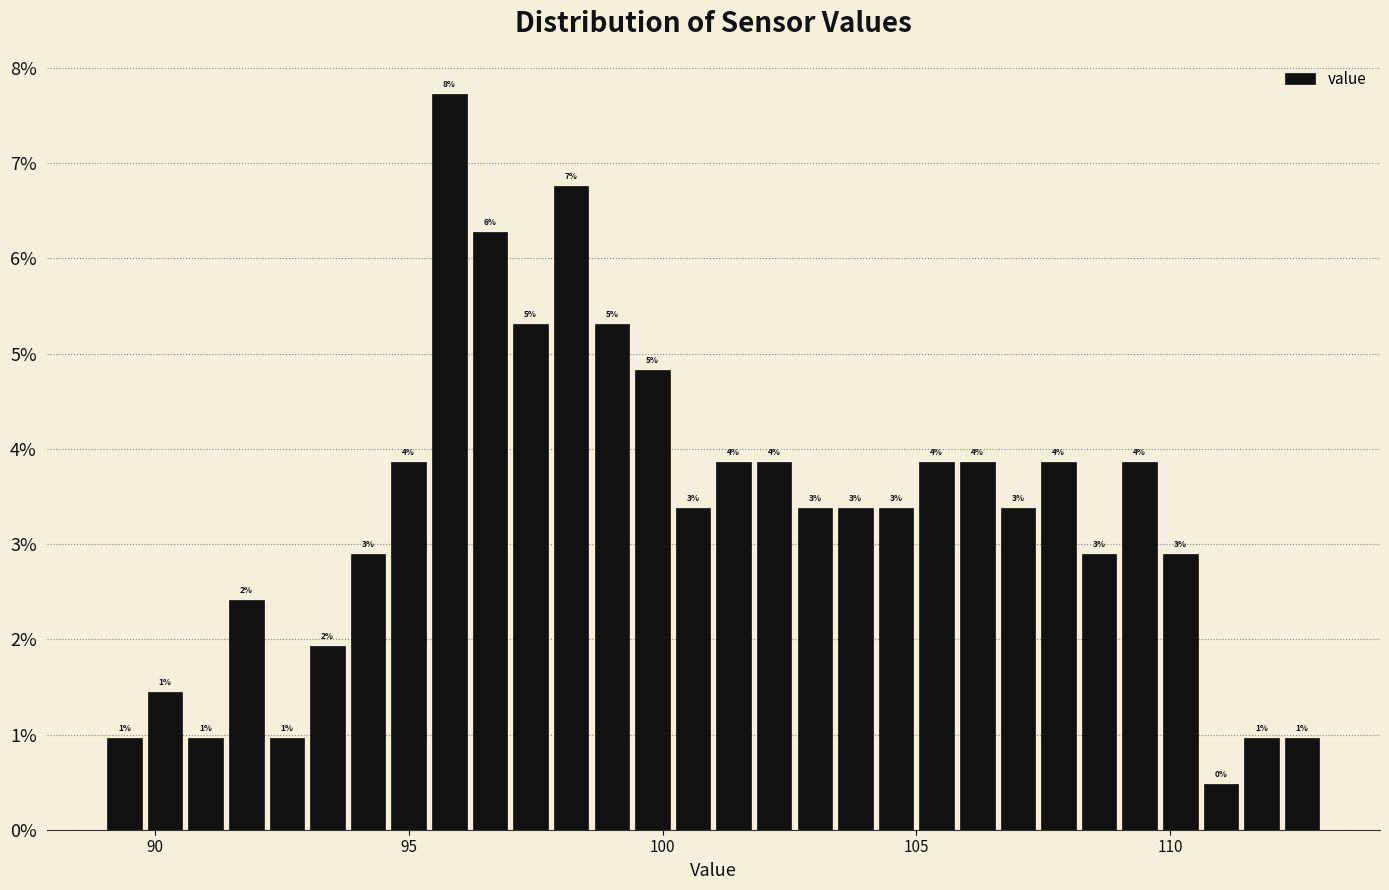

Around what value on the x-axis is the tallest bar? Give the approximate position of its centre, as read against the axis.

96.0